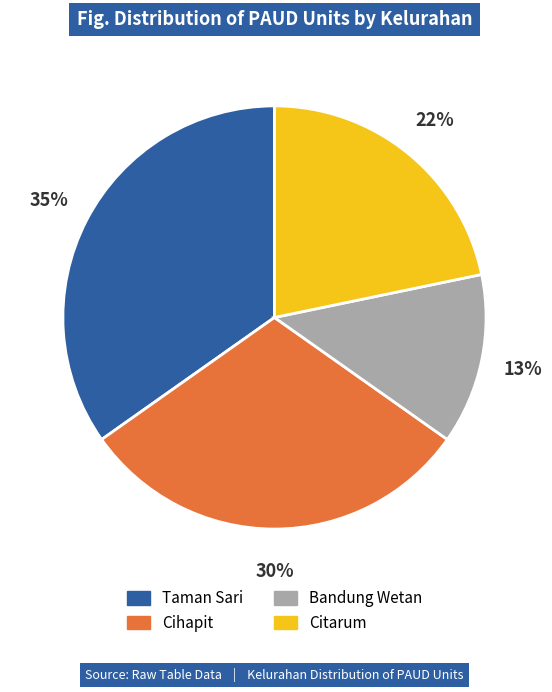

True or false: Cihapit accounts for 30% of the total.

True